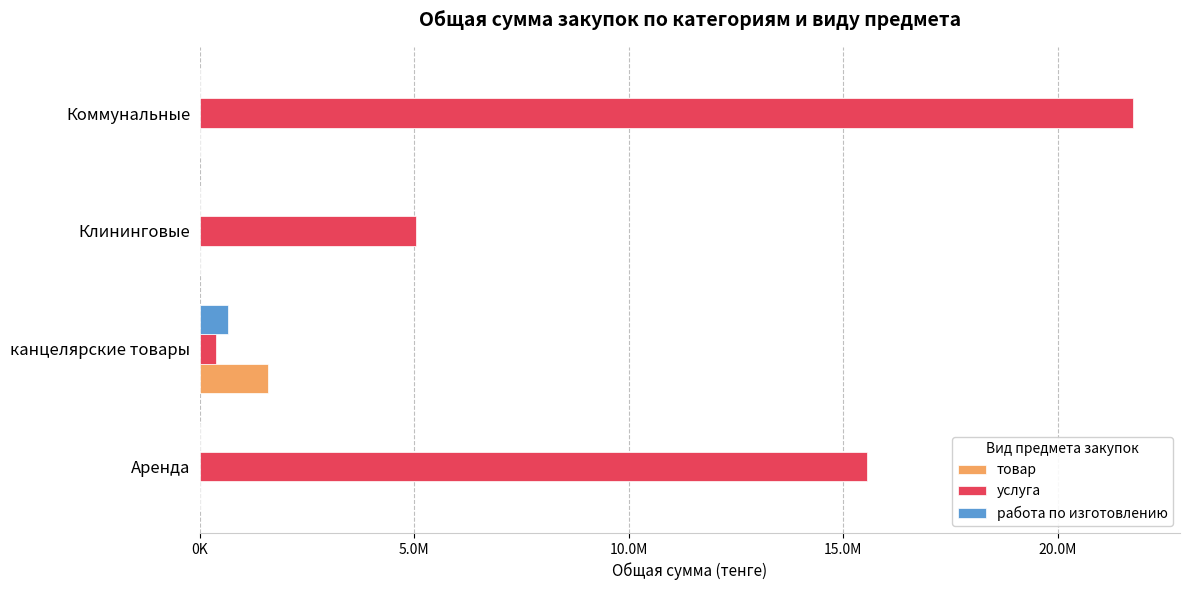

What are all the series names shown in the legend?

товар, услуга, работа по изготовлению